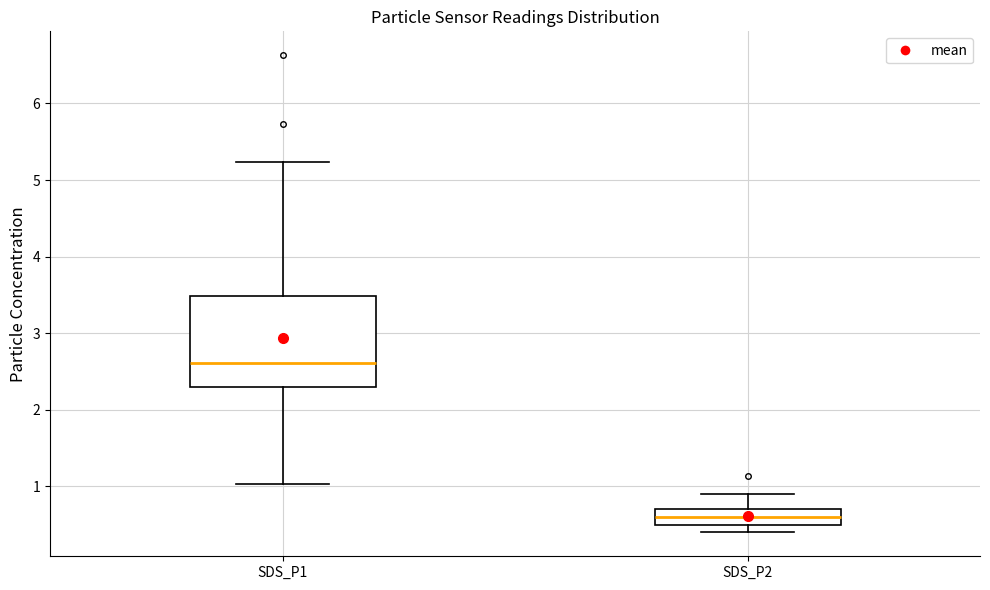

Which box's median line is the highest?

SDS_P1